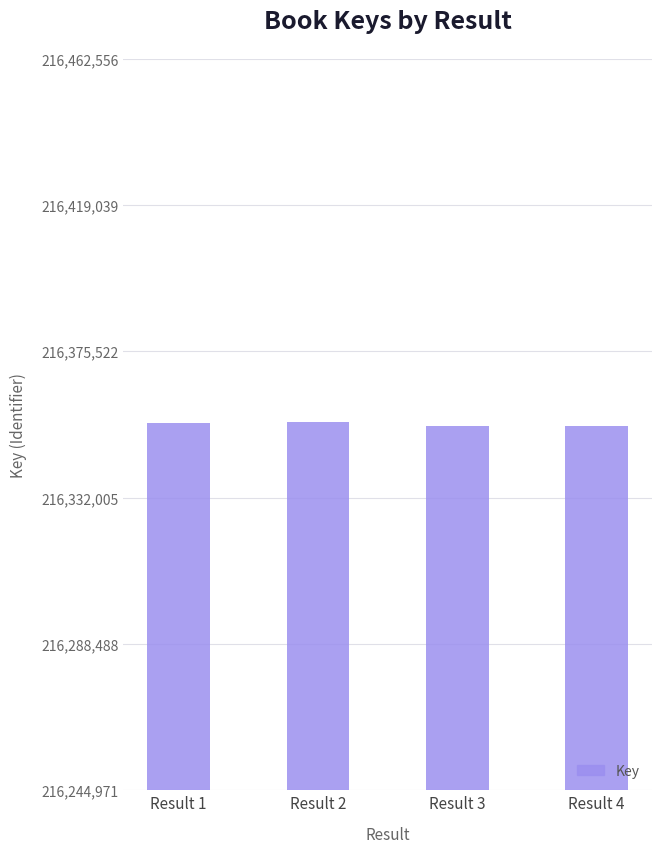

What is the difference between the maximum and minimum values?

1231